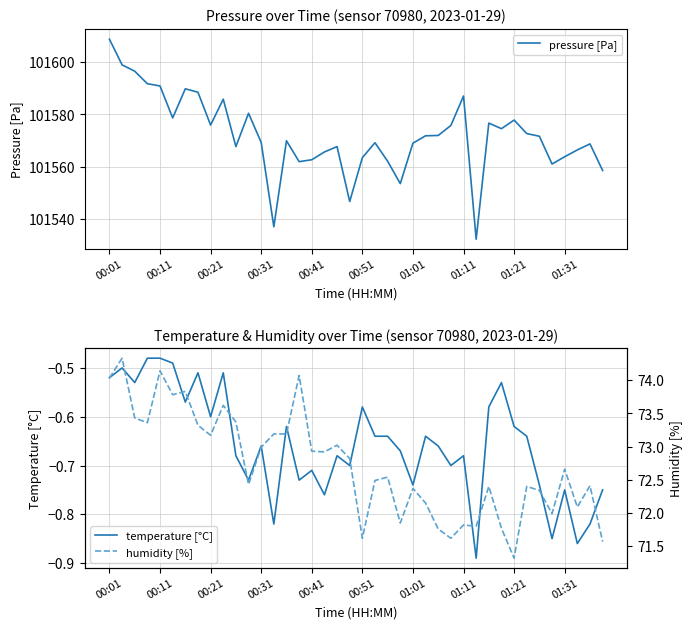

What are all the series names shown in the legend?

pressure [Pa], temperature [°C], humidity [%]